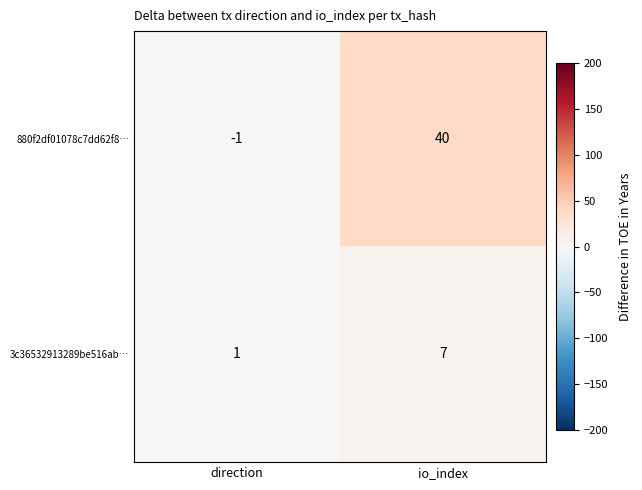

The 880f2df01078c7dd62f8… series shows 68 at io_index. True or false?

False